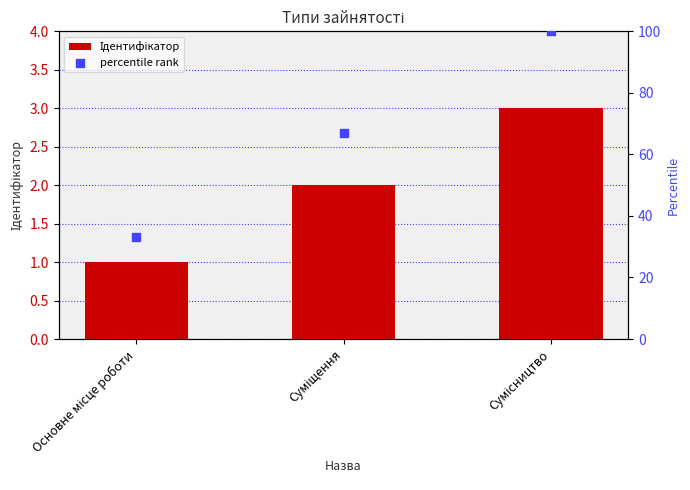

Which series has the largest Y range (max minus min)?

percentile rank